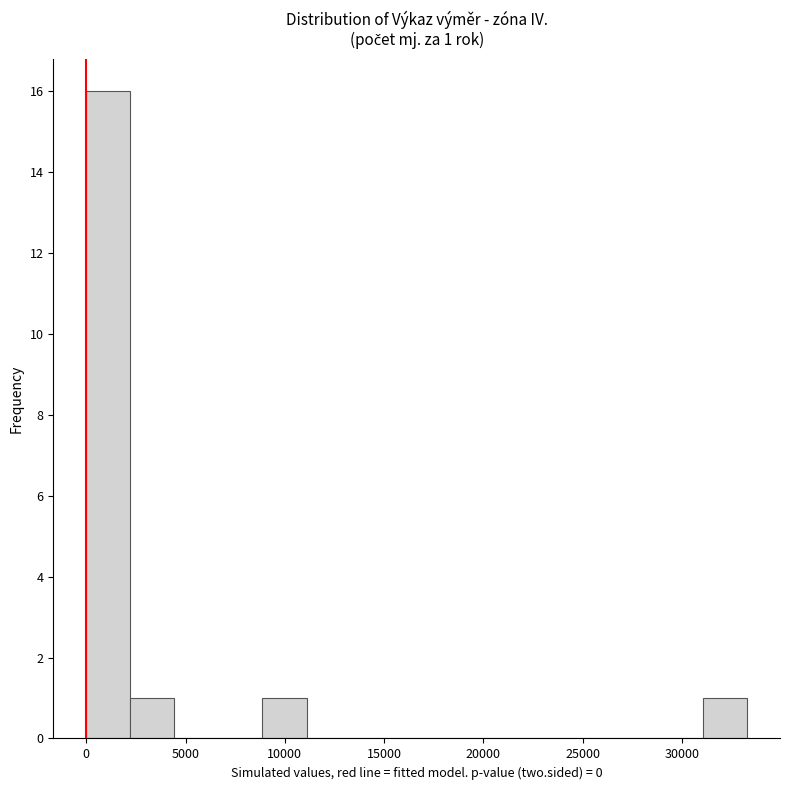

Over which range of the x-axis is the bar tallest?

0 to 2000